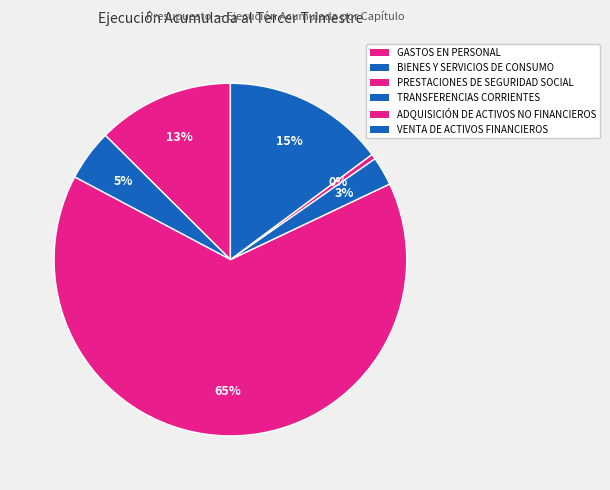

Rank the categories by value from highest to lowest.

PRESTACIONES DE SEGURIDAD SOCIAL, VENTA DE ACTIVOS FINANCIEROS, GASTOS EN PERSONAL, BIENES Y SERVICIOS DE CONSUMO, TRANSFERENCIAS CORRIENTES, ADQUISICIÓN DE ACTIVOS NO FINANCIEROS